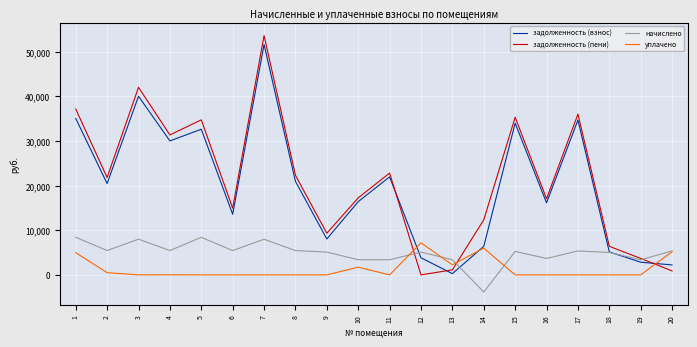

Which series has the widest spread of values?

задолженность (пени)